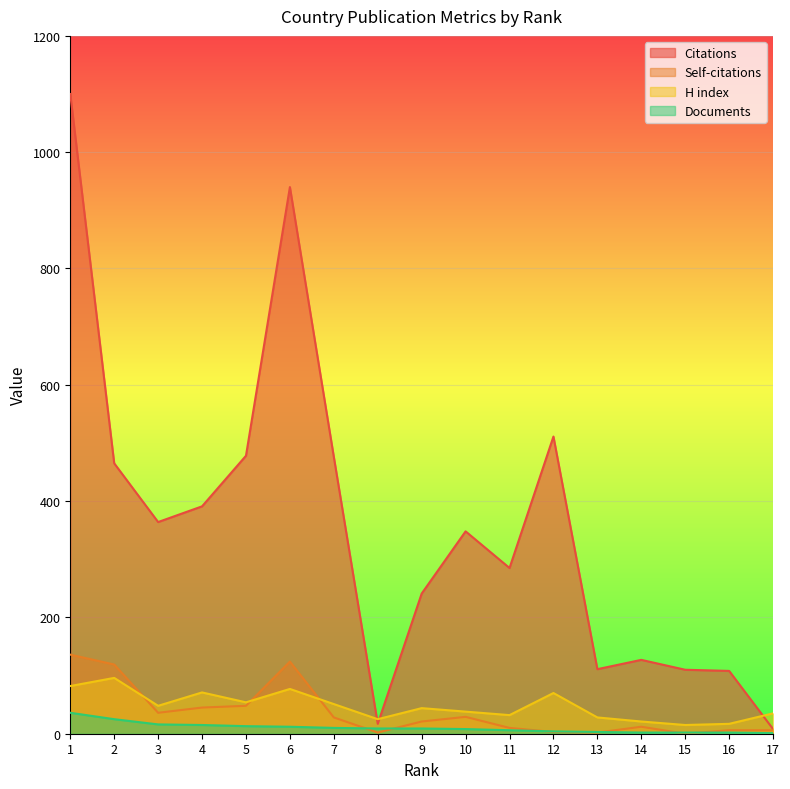

At which category is the sum across all series the highest?

1